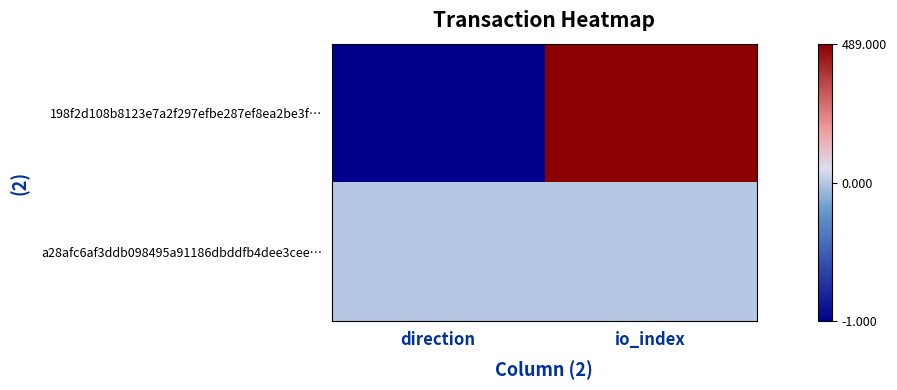

Reading left to right, list all the values displayed in this chart.

198f2d108b8123e7a2f297efbe287ef8ea2be3f…: direction=-1	io_index=489
a28afc6af3ddb098495a91186dbddfb4dee3cee…: direction=1	io_index=0